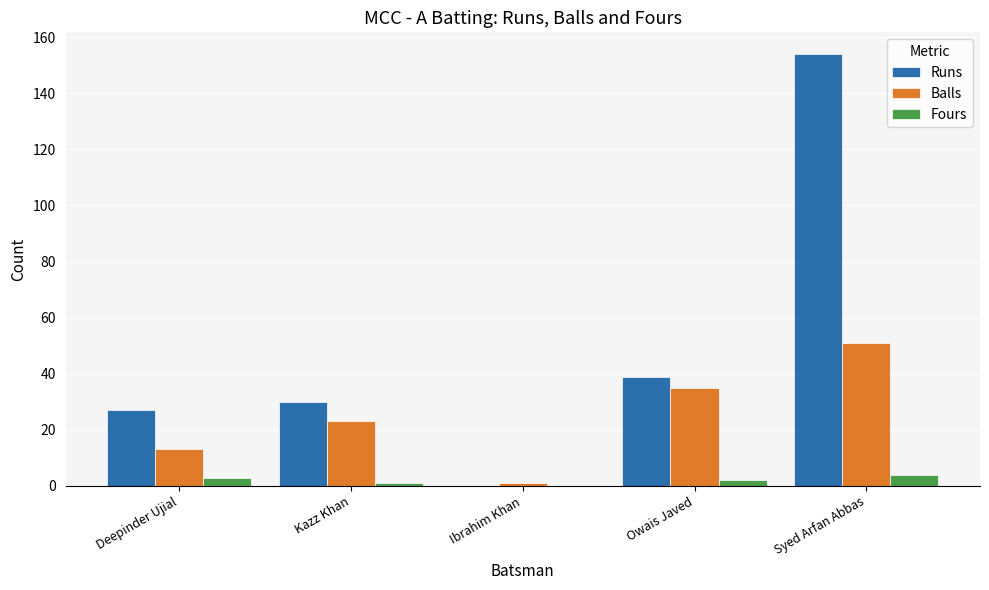

At which label is Runs closest to 77?

Owais Javed